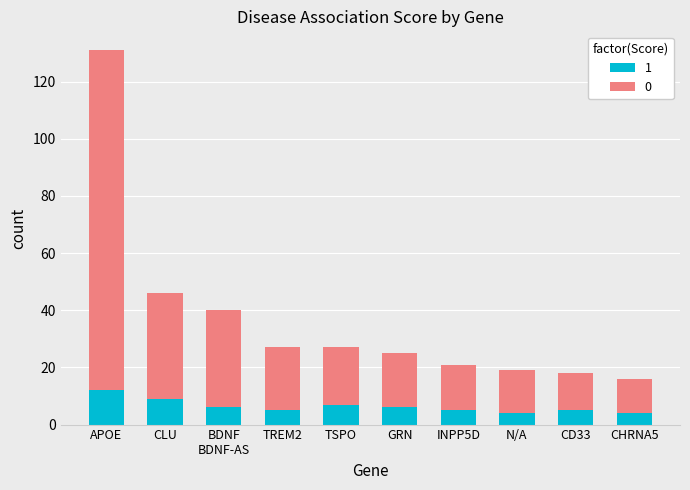

Is it true that 1 equals 5 at INPP5D?

True